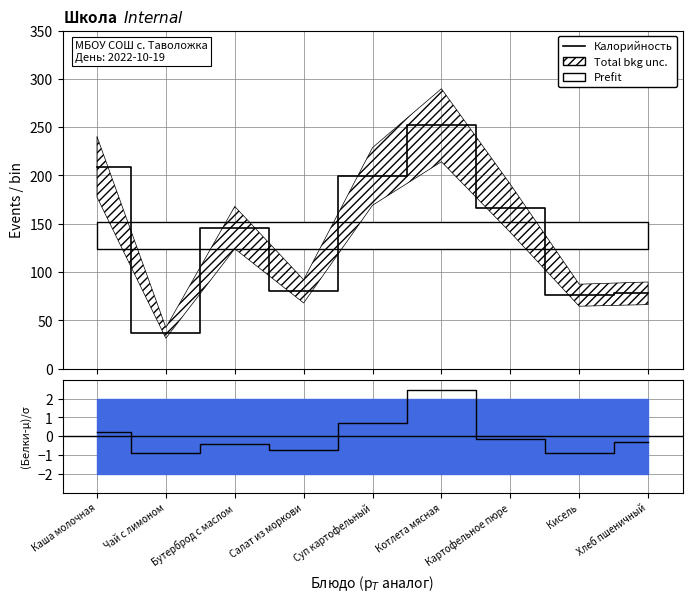

Which series has the largest range (max minus min)?

Калорийность